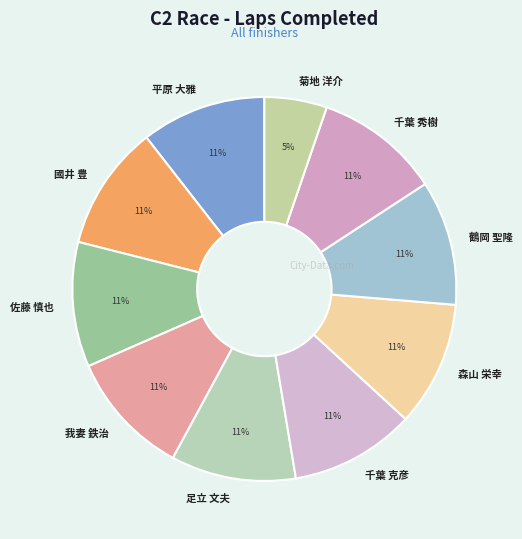

What is the ratio of the value at 足立 文夫 to the value at 佐藤 慎也?

1.0